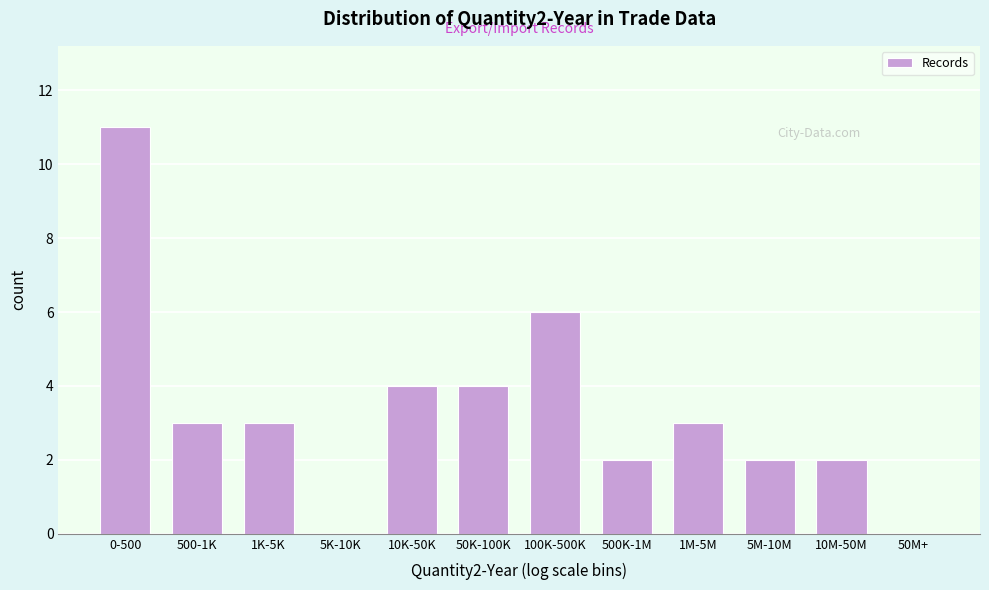

Reading right to left, list all the values displayed in this chart.

50M+=0	10M-50M=2	5M-10M=2	1M-5M=3	500K-1M=2	100K-500K=6	50K-100K=4	10K-50K=4	5K-10K=0	1K-5K=3	500-1K=3	0-500=11